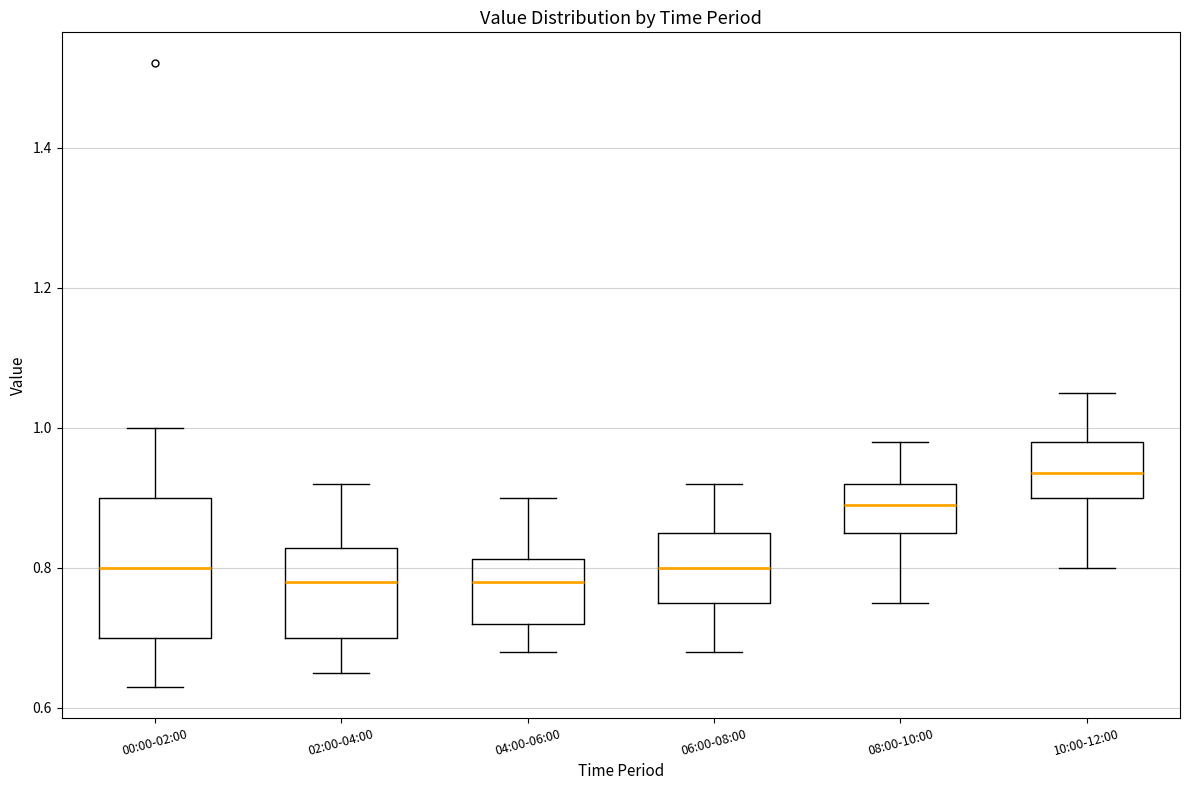

Reading left to right, transcribe this box plot: for each box, give where its median line is, the range the box spans, and where its two whiskers end, as read against the y-axis. The values are not printed on the chart, so give them approximately, as read against the axis.

00:00-02:00: median 0.80, box 0.70 to 0.90, whiskers 0.64 to 1.00
02:00-04:00: median 0.78, box 0.70 to 0.82, whiskers 0.66 to 0.92
04:00-06:00: median 0.78, box 0.72 to 0.82, whiskers 0.68 to 0.90
06:00-08:00: median 0.80, box 0.76 to 0.86, whiskers 0.68 to 0.92
08:00-10:00: median 0.90, box 0.86 to 0.92, whiskers 0.76 to 0.98
10:00-12:00: median 0.94, box 0.90 to 0.98, whiskers 0.80 to 1.06